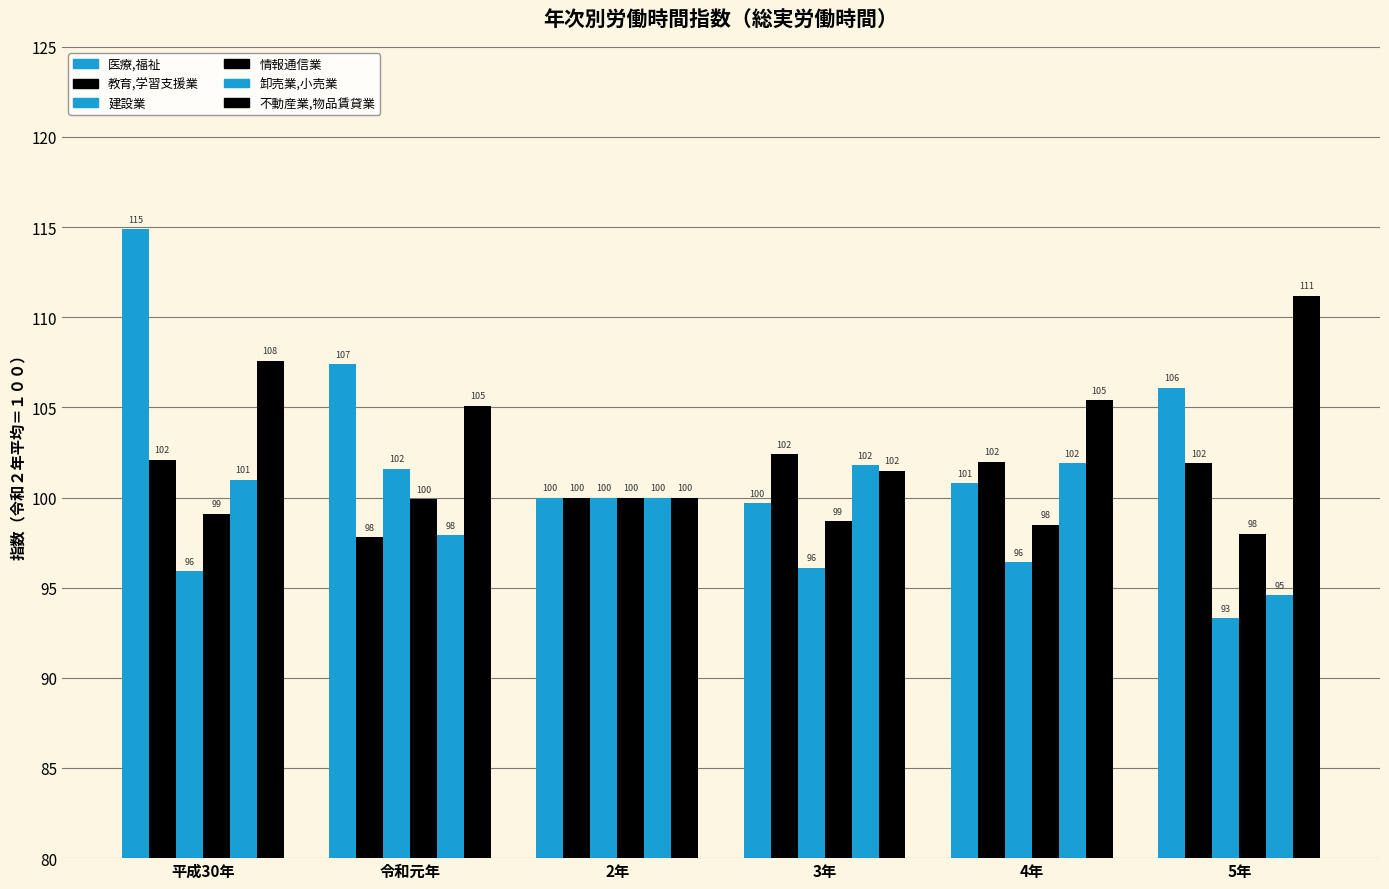

The value of 情報通信業 at 令和元年 is 67.4. True or false?

False